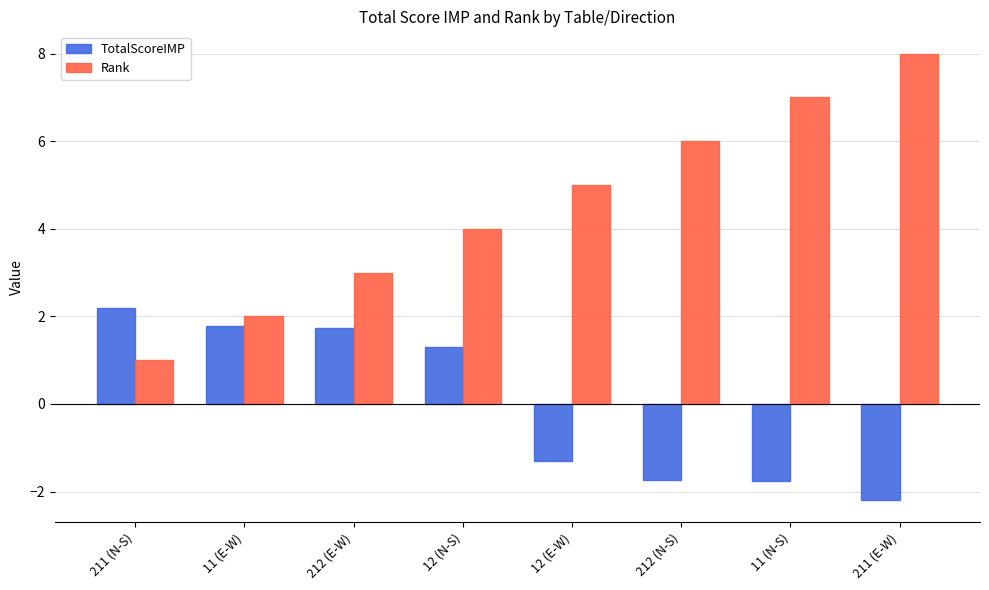

What is the label of the 3rd bar from the right?

212 (N-S)